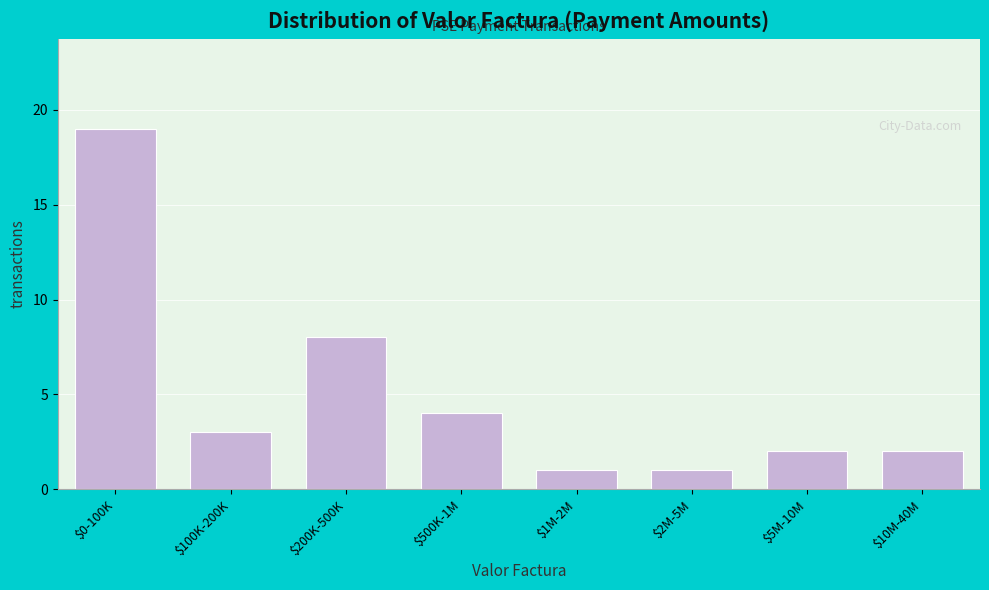

Reading left to right, extract all data points from this chart.

19	3	8	4	1	1	2	2